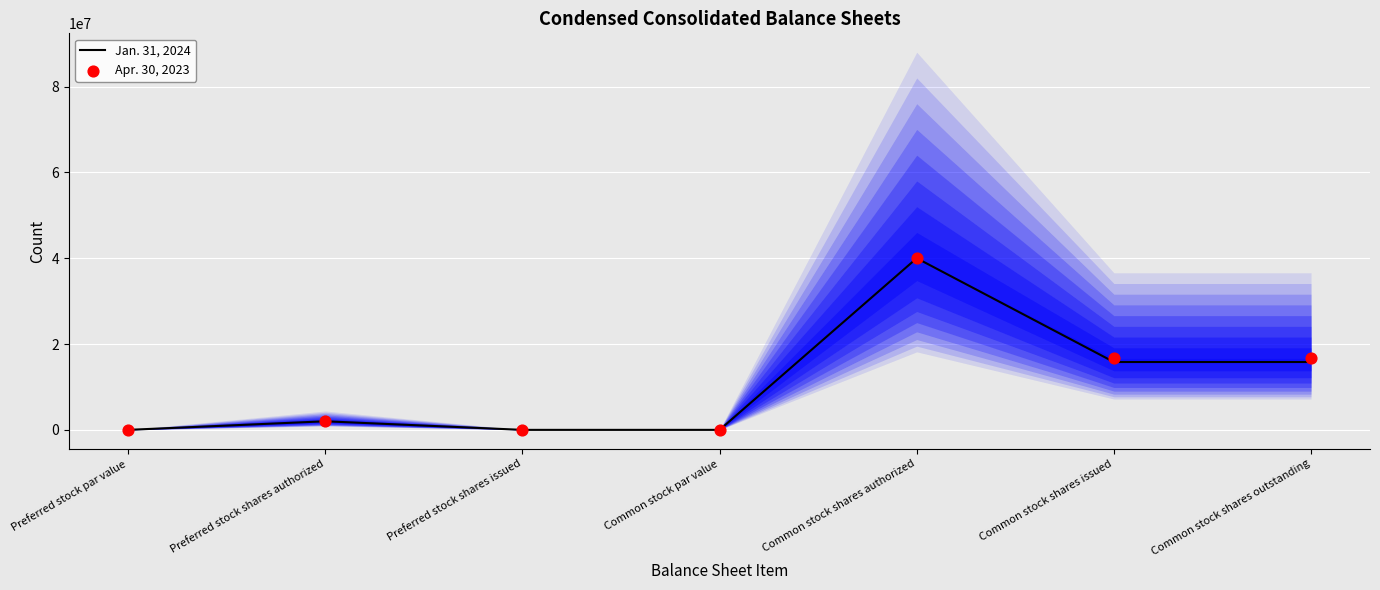

Is the value of Apr. 30, 2023 at Common stock shares outstanding greater than the value of Jan. 31, 2024 at Preferred stock shares issued?

Yes